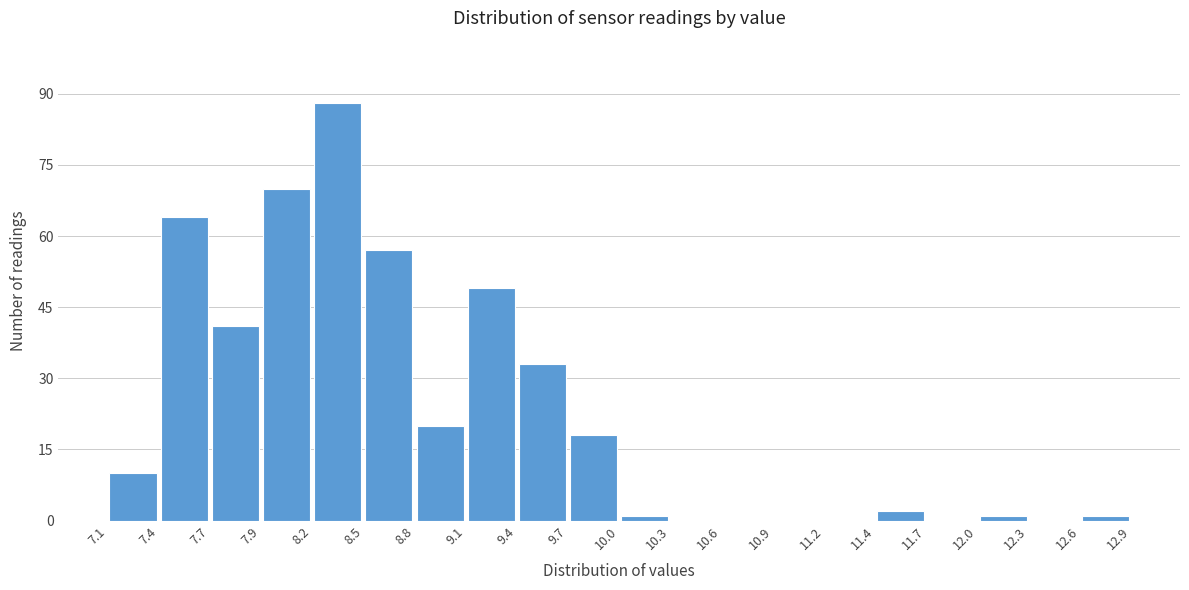

Reading left to right, transcribe this chart: for each bar, give the range it covers on the x-axis and its height. The values are not printed on the chart, so give them approximately, as read against the axis.

7.1 to 7.4: 10
7.4 to 7.7: 64
7.7 to 7.9: 42
7.9 to 8.2: 70
8.2 to 8.5: 88
8.5 to 8.8: 58
8.8 to 9.1: 20
9.1 to 9.4: 50
9.4 to 9.7: 34
9.7 to 10.0: 18
10.0 to 10.3: under 2
10.3 to 10.6: 0
10.6 to 10.9: 0
10.9 to 11.2: 0
11.2 to 11.4: 0
11.4 to 11.7: 2
11.7 to 12.0: 0
12.0 to 12.3: under 2
12.3 to 12.6: 0
12.6 to 12.9: under 2